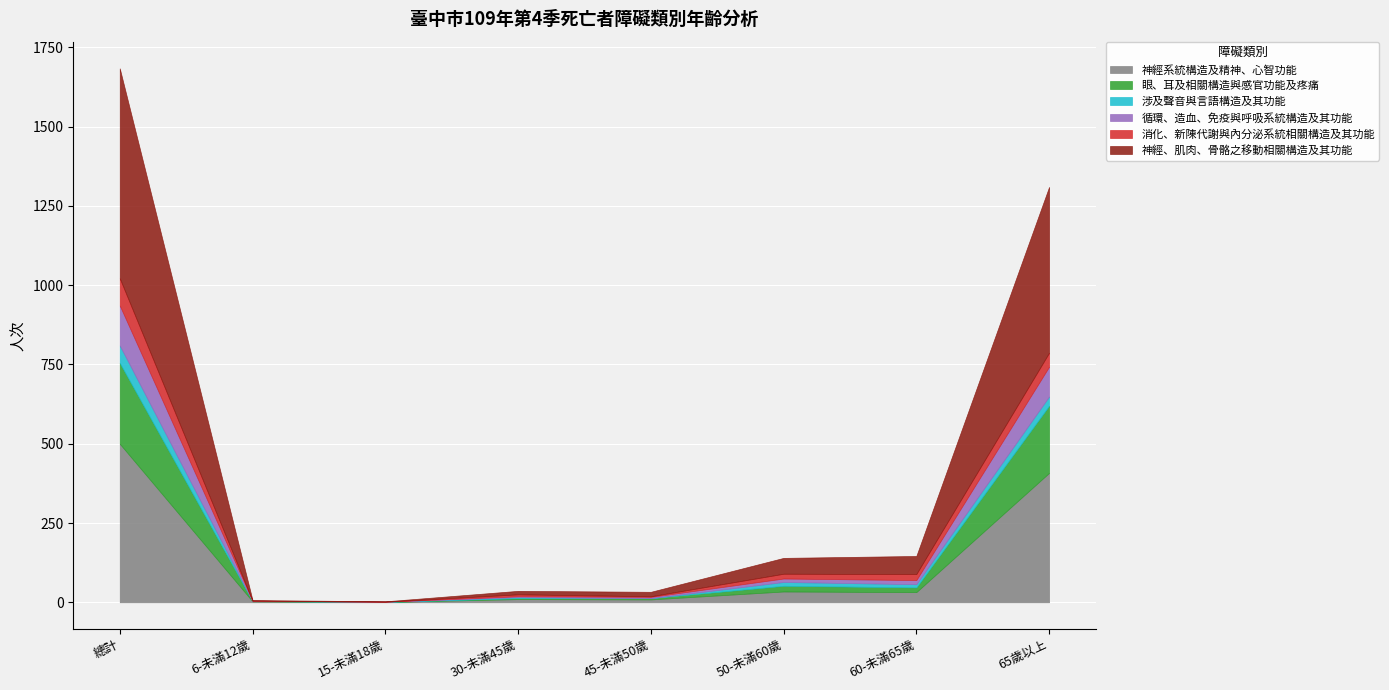

At how many categories does at least one series exceed 477?

2